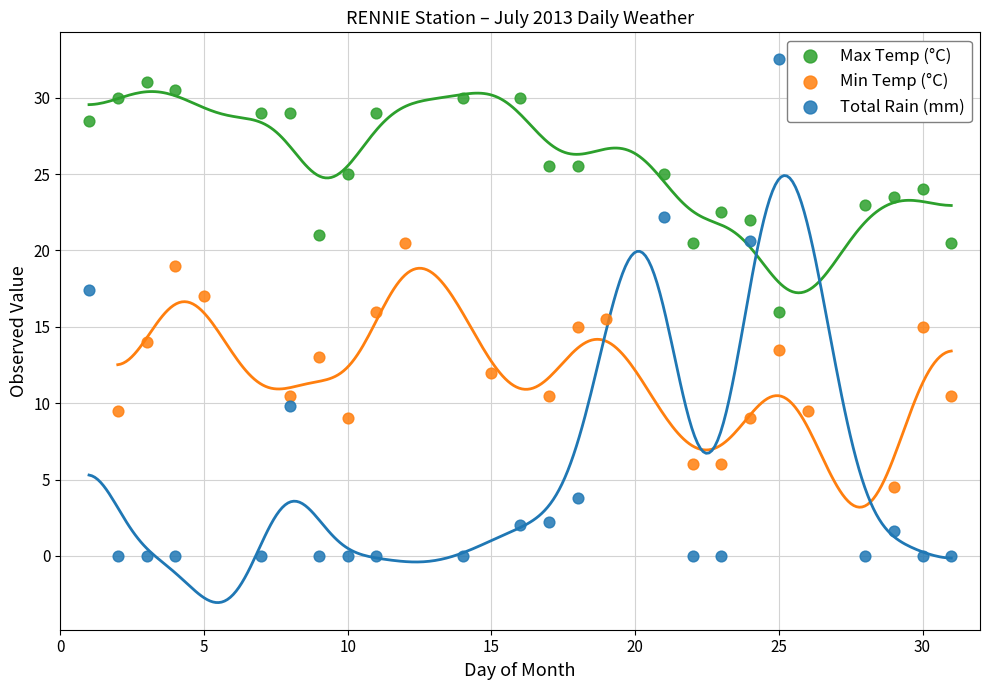

Which series has the widest spread of Y values?

Total Rain (mm)